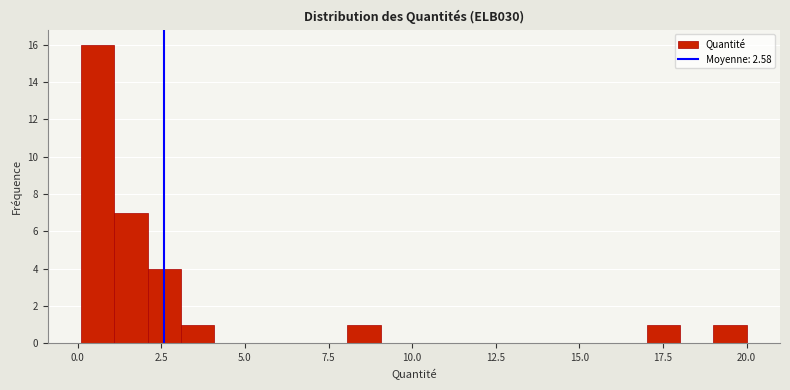

Around what value on the x-axis is the tallest bar? Give the approximate position of its centre, as read against the axis.

0.5